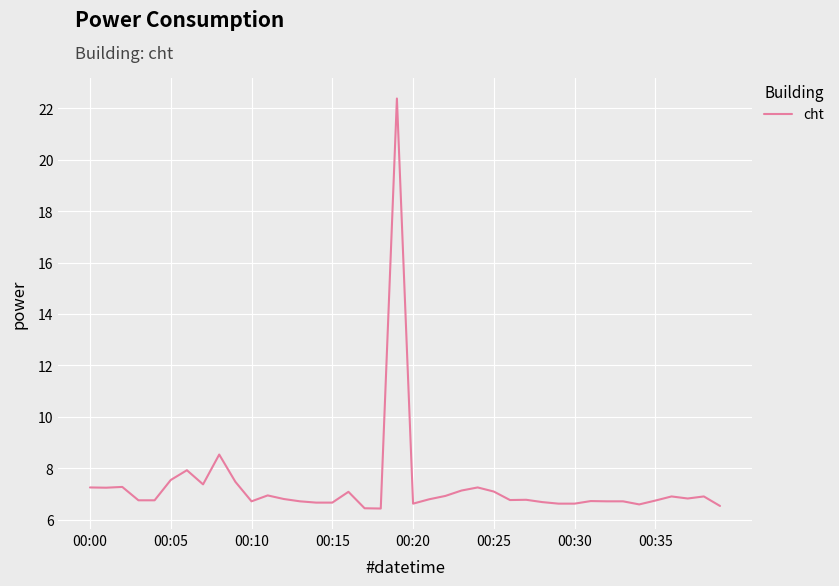

True or false: there are more than 0 points higher than both neighbors.

True